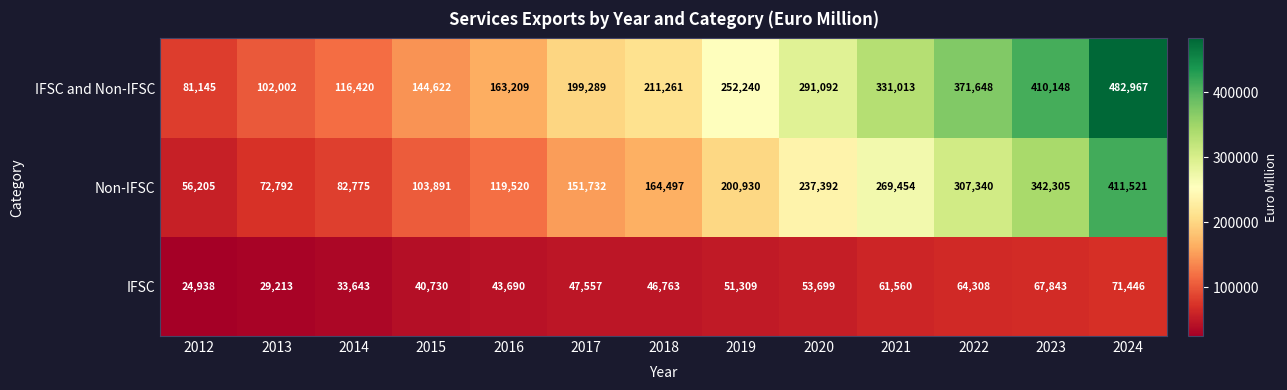

At which category does the chart reach its minimum across all series?

2012